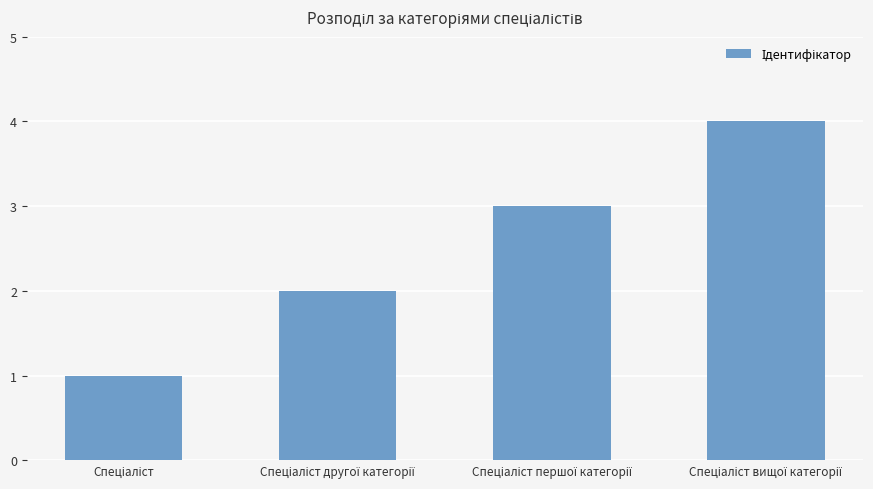

How many values are between 2 and 4?

3